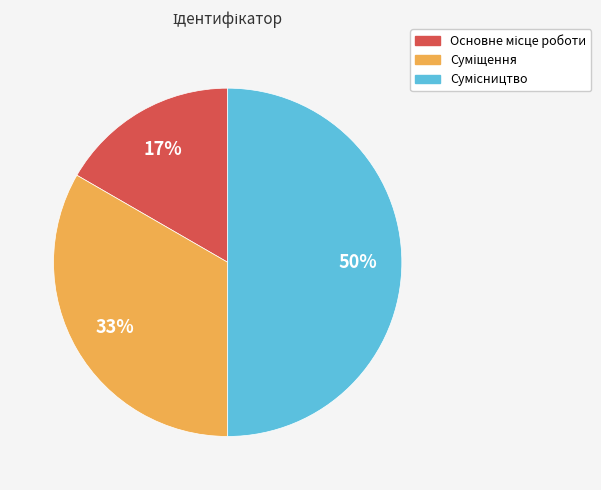

To the nearest percent, what is the average slice percentage?

33%